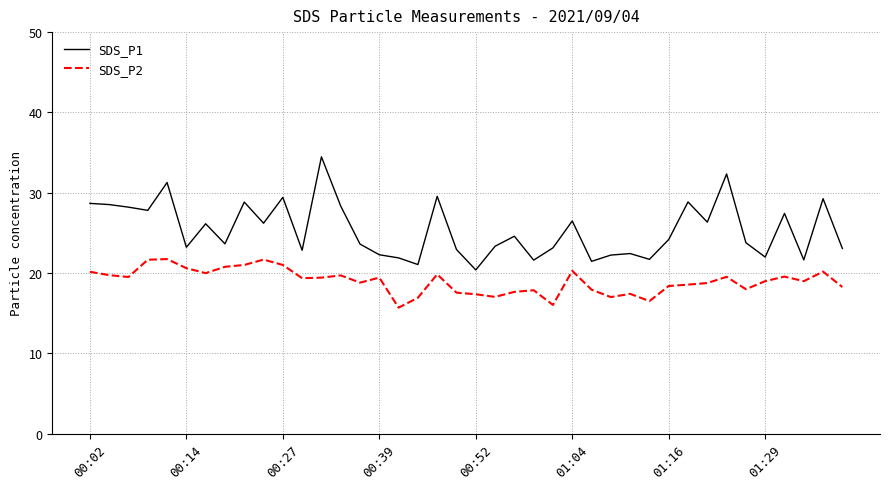

What is the smallest value displayed?

15.7